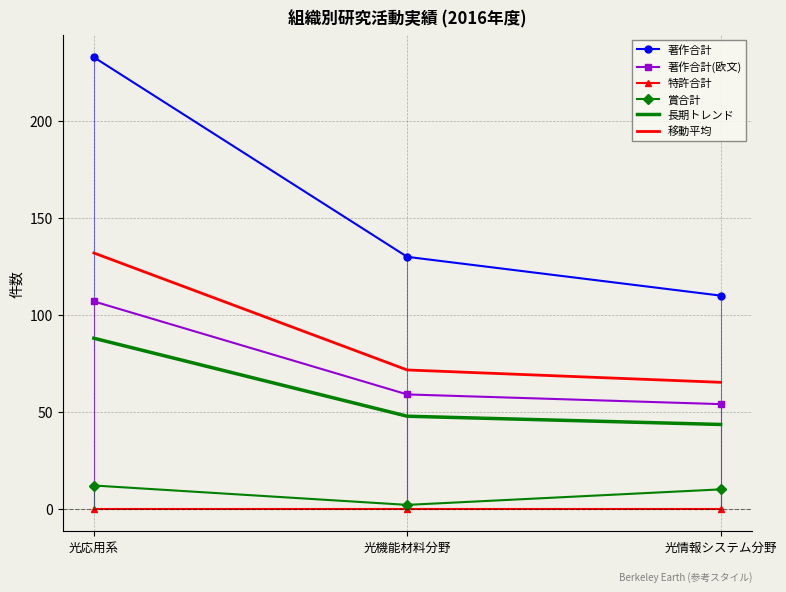

Reading left to right, list all the values displayed in this chart.

著作合計: 光応用系=233.0	光機能材料分野=130.0	光情報システム分野=110.0
著作合計(欧文): 光応用系=107.0	光機能材料分野=59.0	光情報システム分野=54.0
特許合計: 光応用系=0.0	光機能材料分野=0.0	光情報システム分野=0.0
賞合計: 光応用系=12.0	光機能材料分野=2.0	光情報システム分野=10.0
長期トレンド: 光応用系=88.0	光機能材料分野=47.8	光情報システム分野=43.5
移動平均: 光応用系=132.0	光機能材料分野=71.6	光情報システム分野=65.2